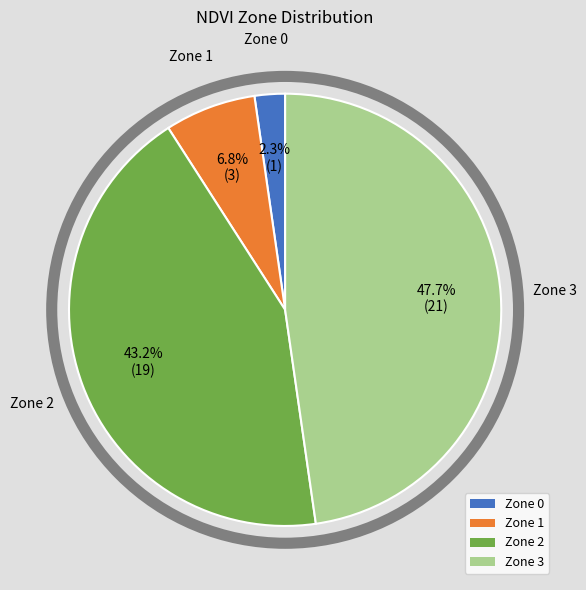

To the nearest percent, what is the average slice percentage?

25%